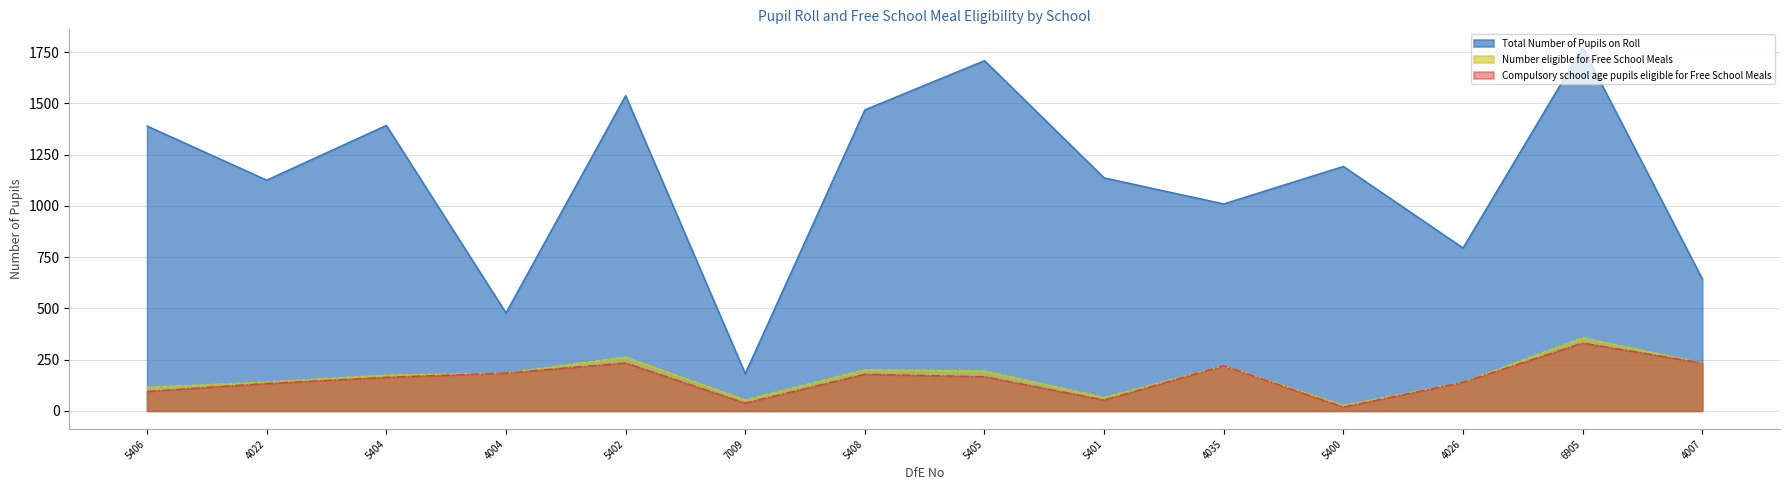

Which has a higher value, 5400 or 4004?

5400